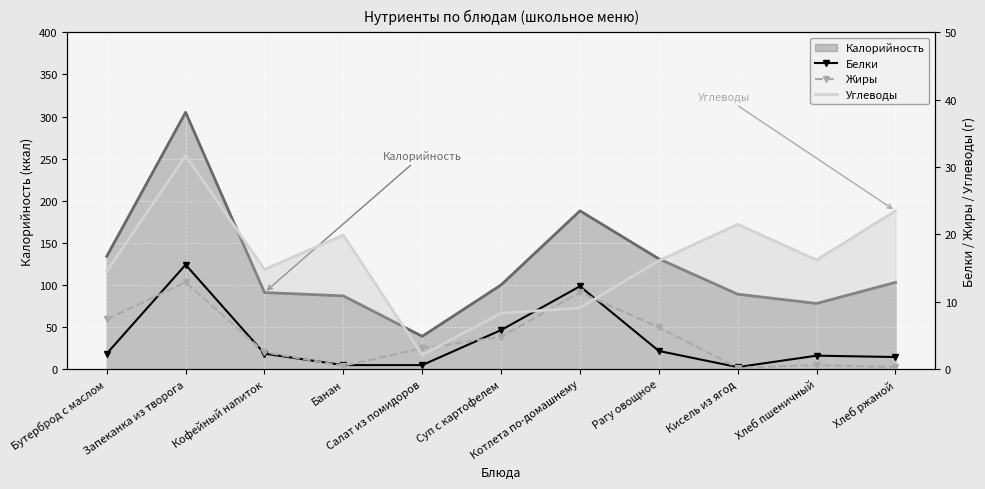

Is the value of Белки at Бутерброд с маслом greater than the value of Жиры at Кисель из ягод?

Yes